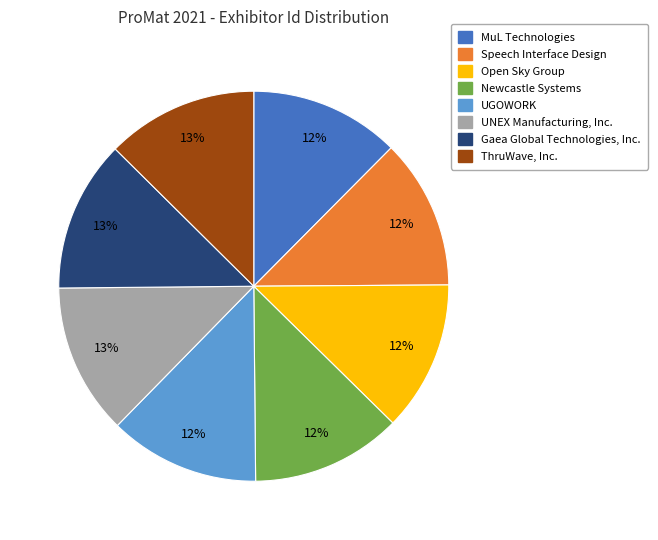

To the nearest percent, what portion does Open Sky Group represent?

12%